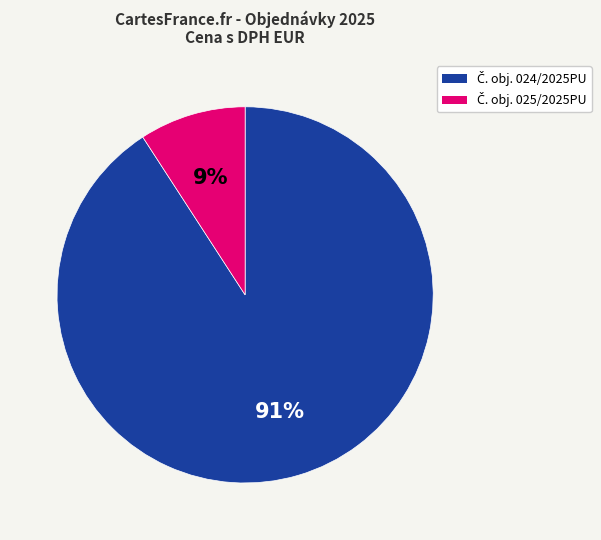

Is there a majority slice in this chart?

Yes